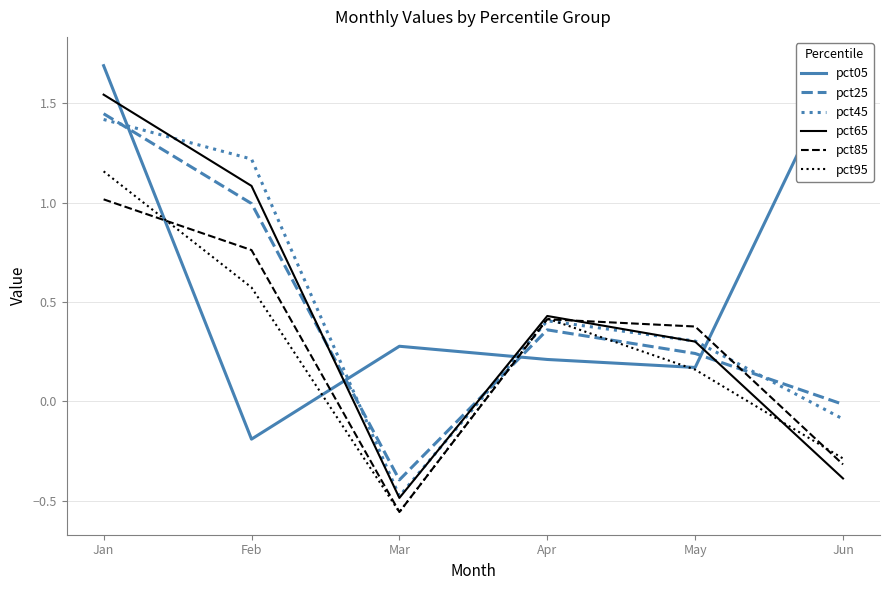

True or false: pct65 and pct45 intersect in this chart.

True